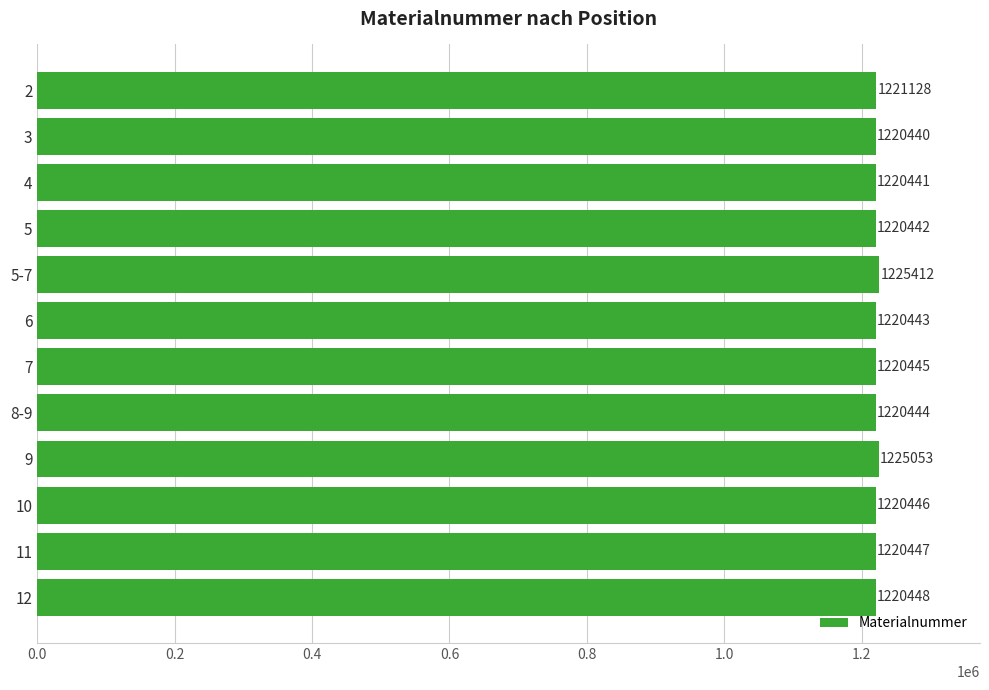

What is the label of the 6th bar from the bottom?

7